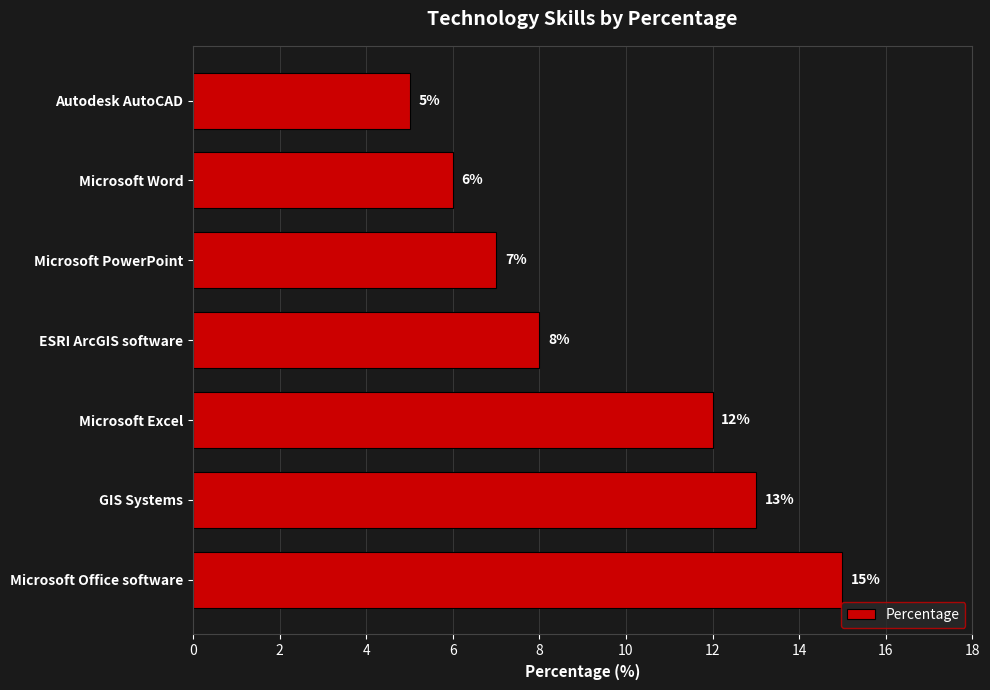

Rank the categories by value from lowest to highest.

Autodesk AutoCAD, Microsoft Word, Microsoft PowerPoint, ESRI ArcGIS software, Microsoft Excel, GIS Systems, Microsoft Office software